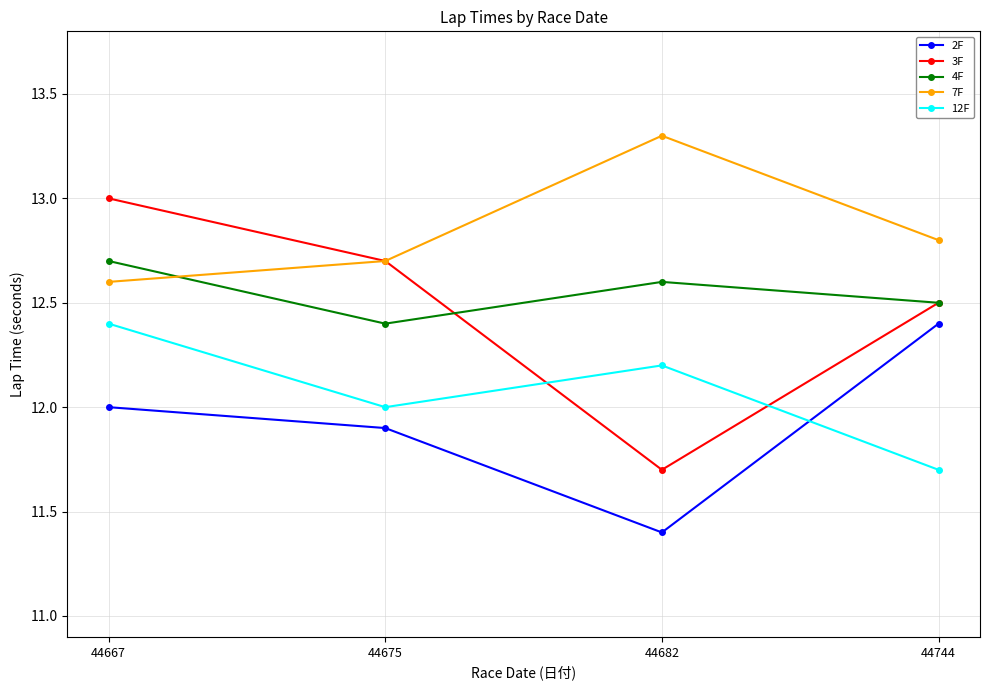

Rank the series at 44667 from highest to lowest value.

3F, 4F, 7F, 12F, 2F